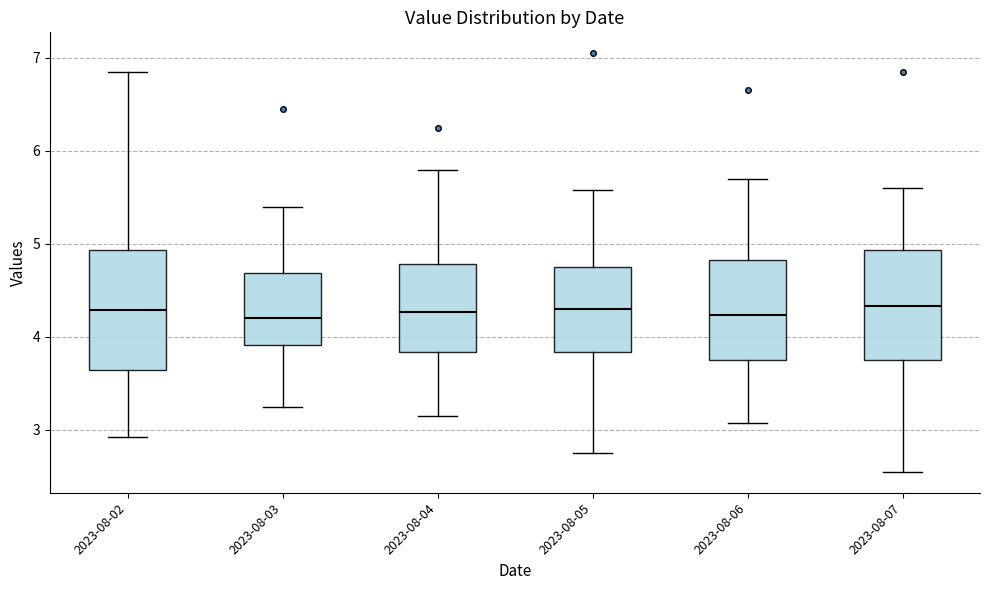

Reading left to right, transcribe this box plot: for each box, give where its median line is, the range the box spans, and where its two whiskers end, as read against the y-axis. The values are not printed on the chart, so give them approximately, as read against the axis.

2023-08-02: median 4.3, box 3.6 to 4.9, whiskers 2.9 to 6.9
2023-08-03: median 4.2, box 3.9 to 4.7, whiskers 3.3 to 5.4
2023-08-04: median 4.3, box 3.8 to 4.8, whiskers 3.2 to 5.8
2023-08-05: median 4.3, box 3.8 to 4.8, whiskers 2.8 to 5.6
2023-08-06: median 4.2, box 3.7 to 4.8, whiskers 3.1 to 5.7
2023-08-07: median 4.3, box 3.8 to 4.9, whiskers 2.6 to 5.6